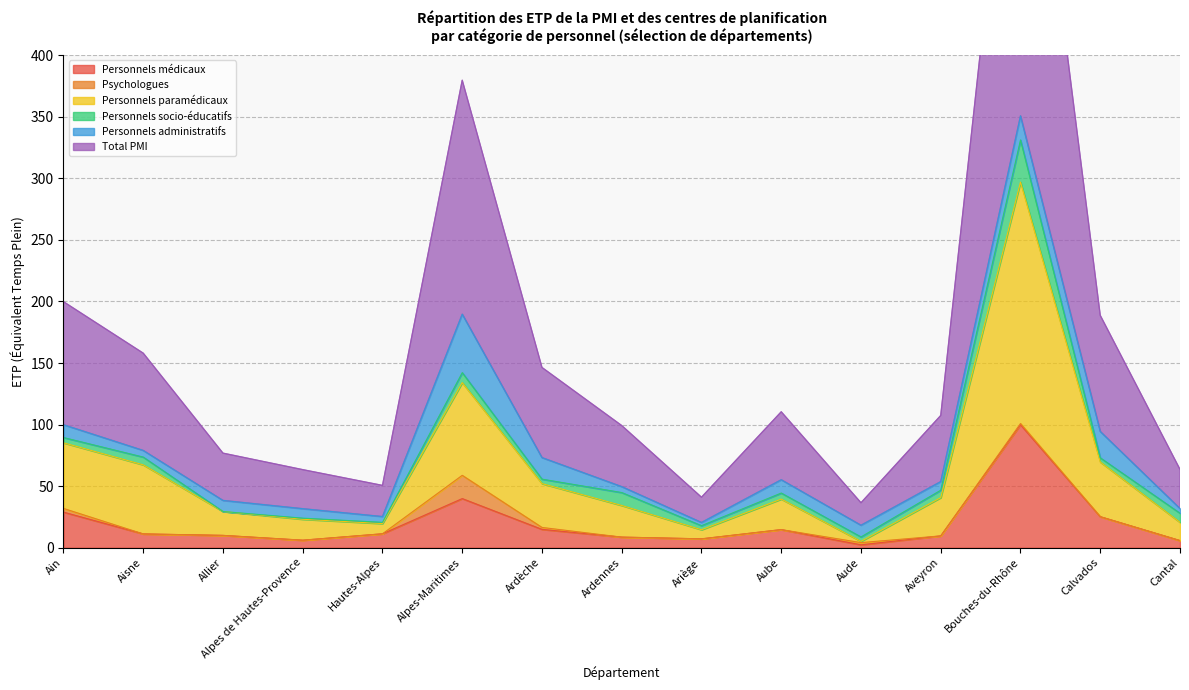

True or false: Personnels médicaux has a value of 39.9 at Alpes-Maritimes.

True